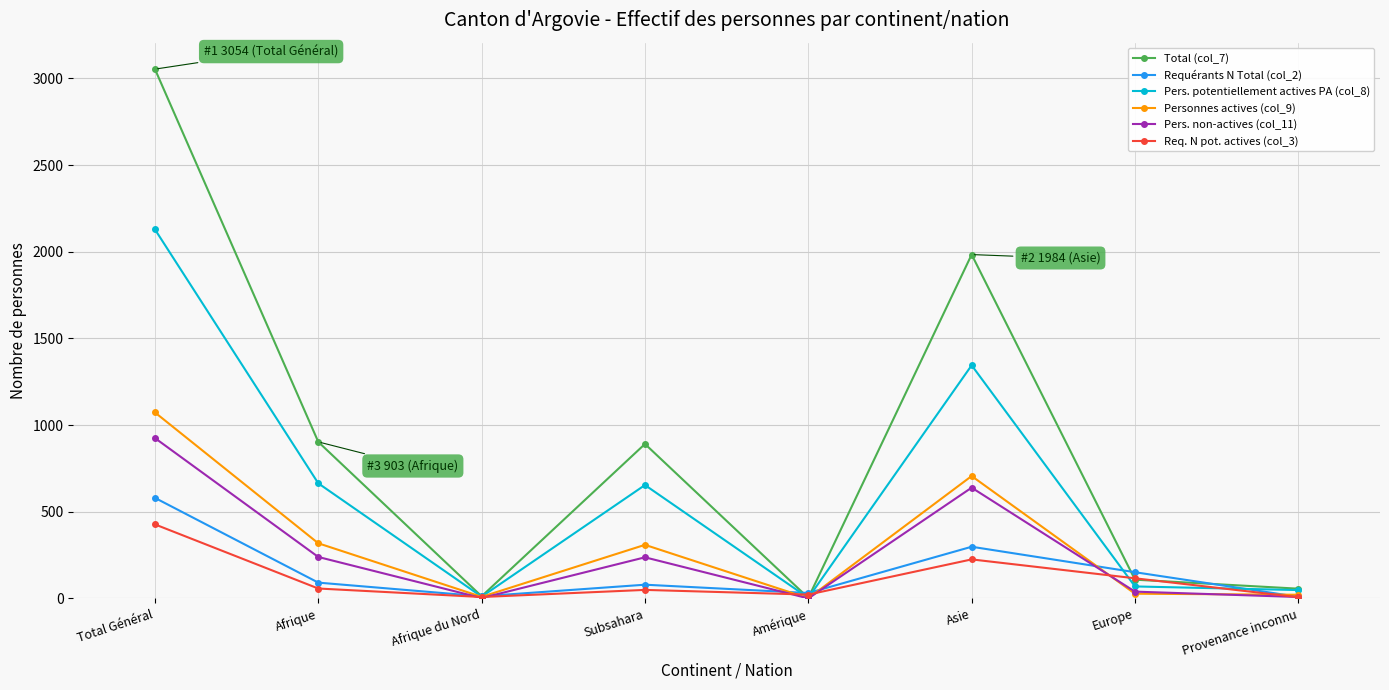

What position from the right is Europe?

2